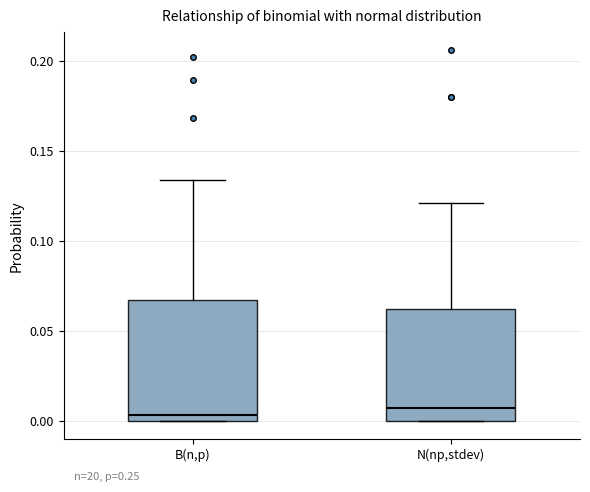

Reading left to right, transcribe this box plot: for each box, give where its median line is, the range the box spans, and where its two whiskers end, as read against the y-axis. The values are not printed on the chart, so give them approximately, as read against the axis.

B(n,p): median 0.005, box 0.000 to 0.065, whiskers 0.000 to 0.135
N(np,stdev): median 0.005, box 0.000 to 0.060, whiskers 0.000 to 0.120